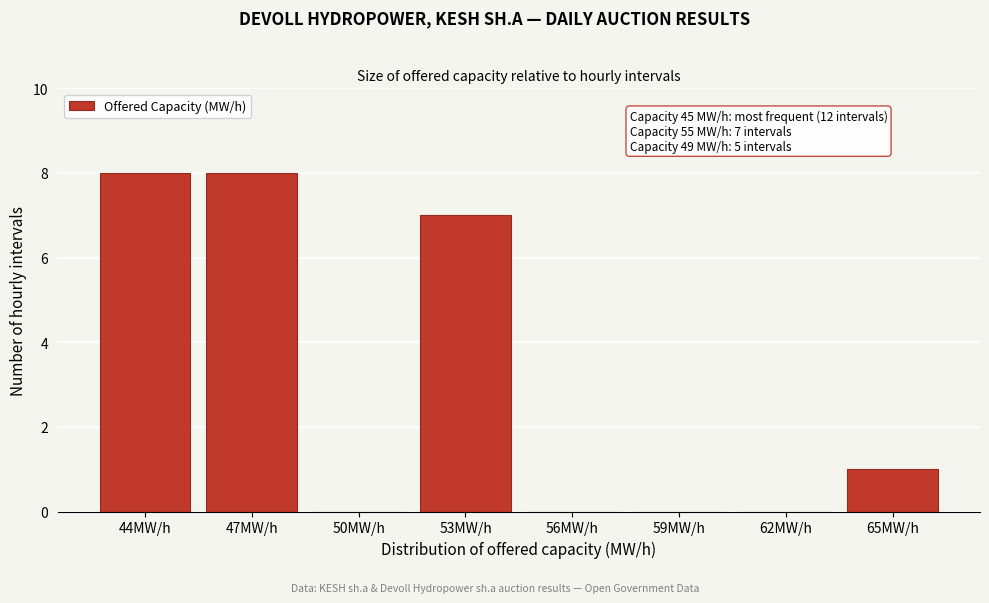

Reading right to left, extract all data points from this chart.

65MW/h=1	62MW/h=0	59MW/h=0	56MW/h=0	53MW/h=7	50MW/h=0	47MW/h=8	44MW/h=8